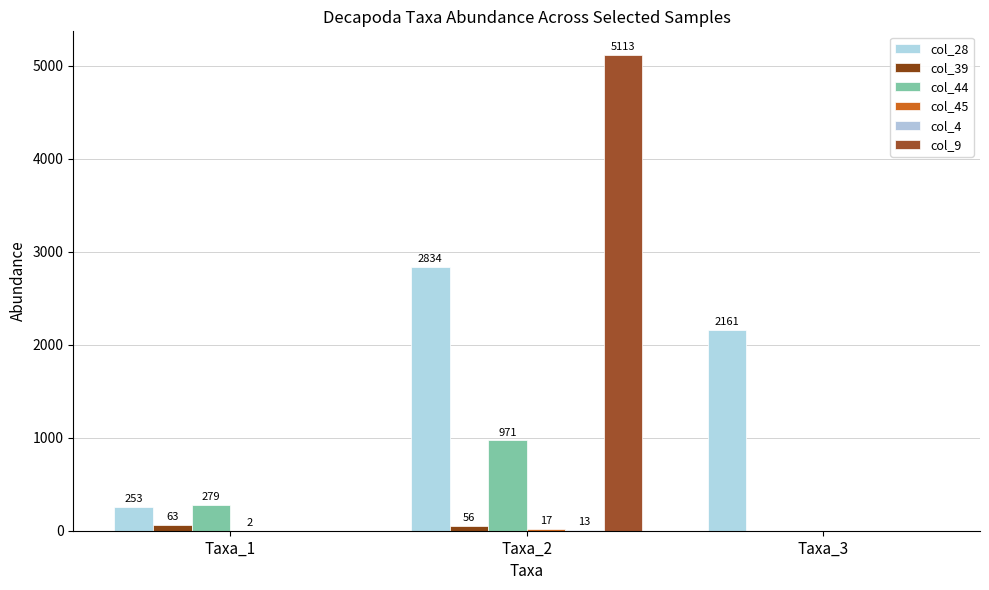

What is the sum of the col_45 values at Taxa_1 and Taxa_3?

2